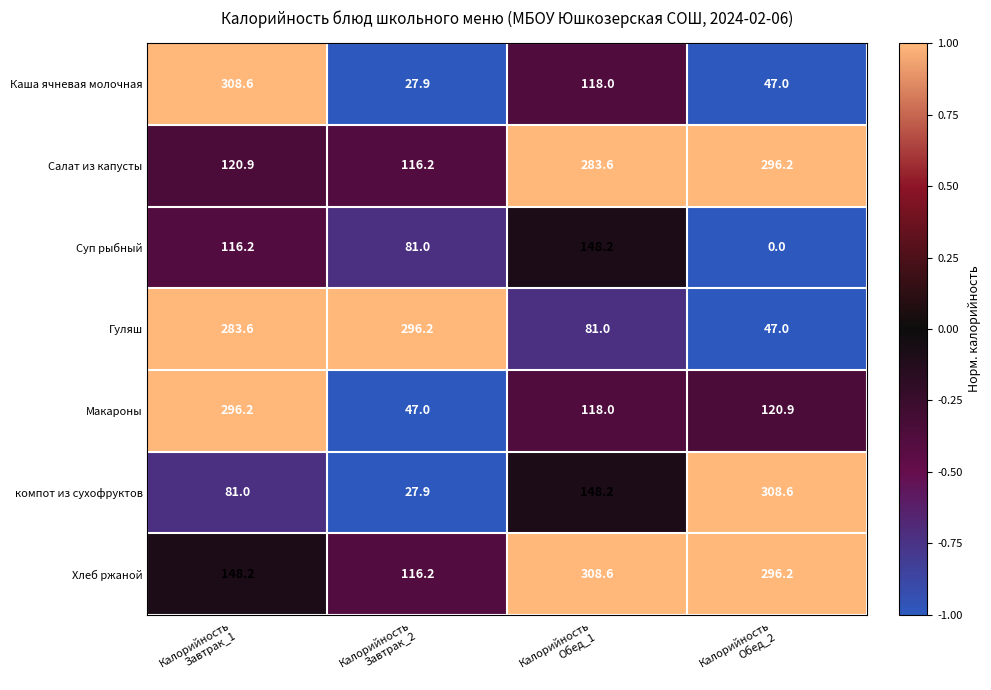

What is the difference between the maximum and second lowest values in the Суп рыбный series?

67.2